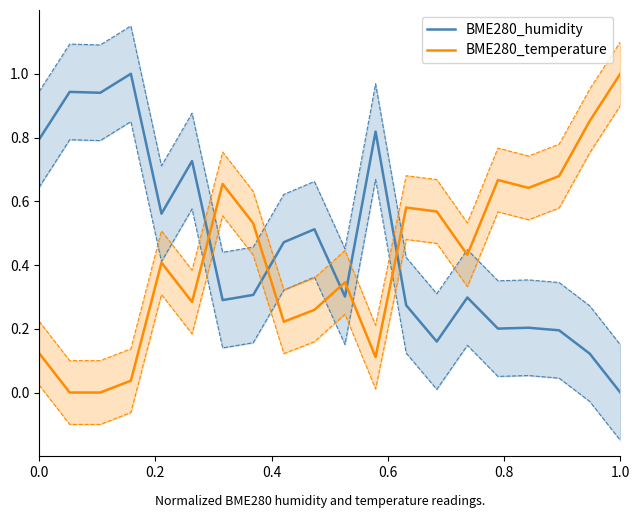

After their last crossing, which series has the higher values: BME280_humidity or BME280_temperature?

BME280_temperature